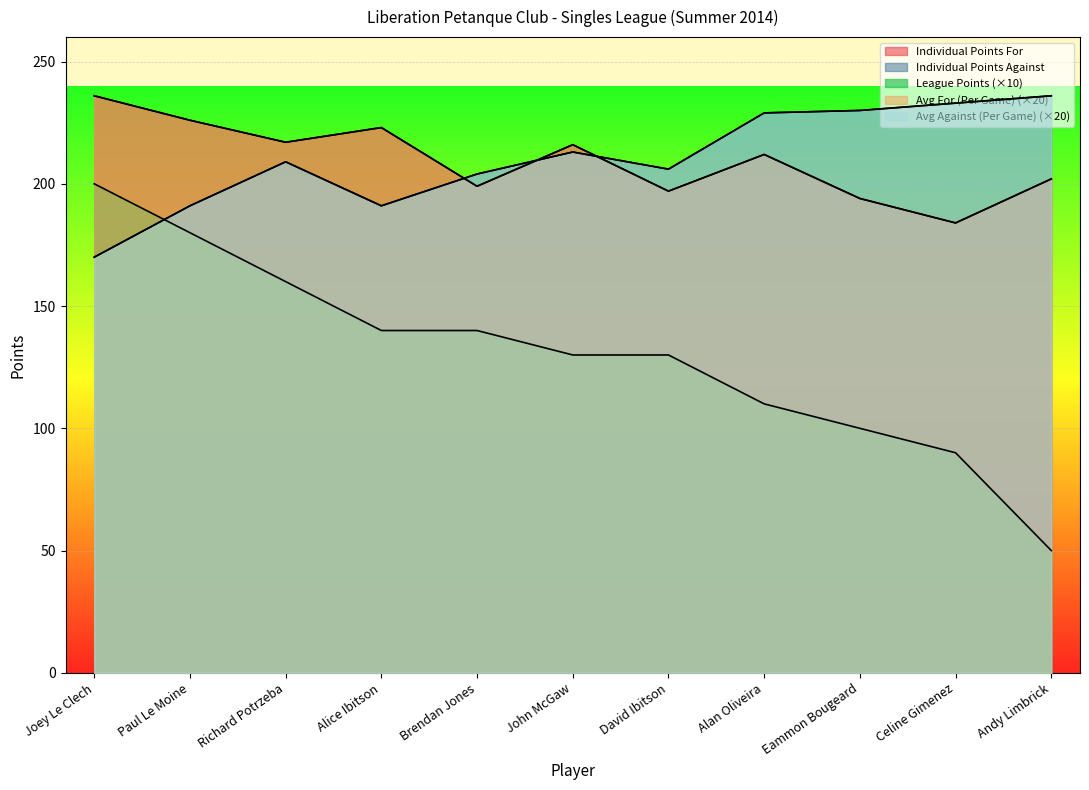

What are all the series names shown in the legend?

Individual Points For, Individual Points Against, League Points, Avg For (Per Game), Avg Against (Per Game)